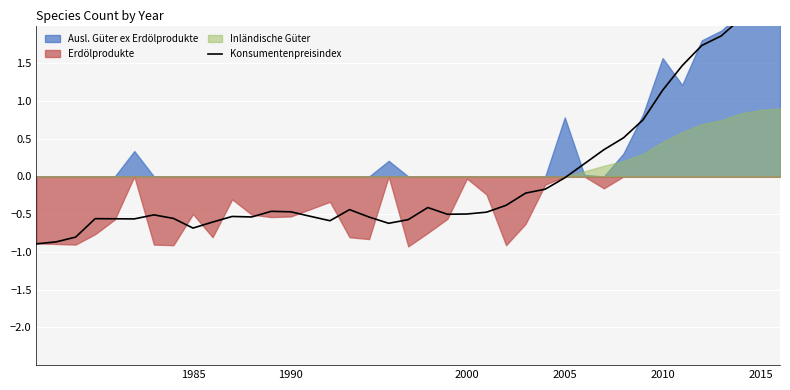

Does the chart display data point markers on the line(s)?

No